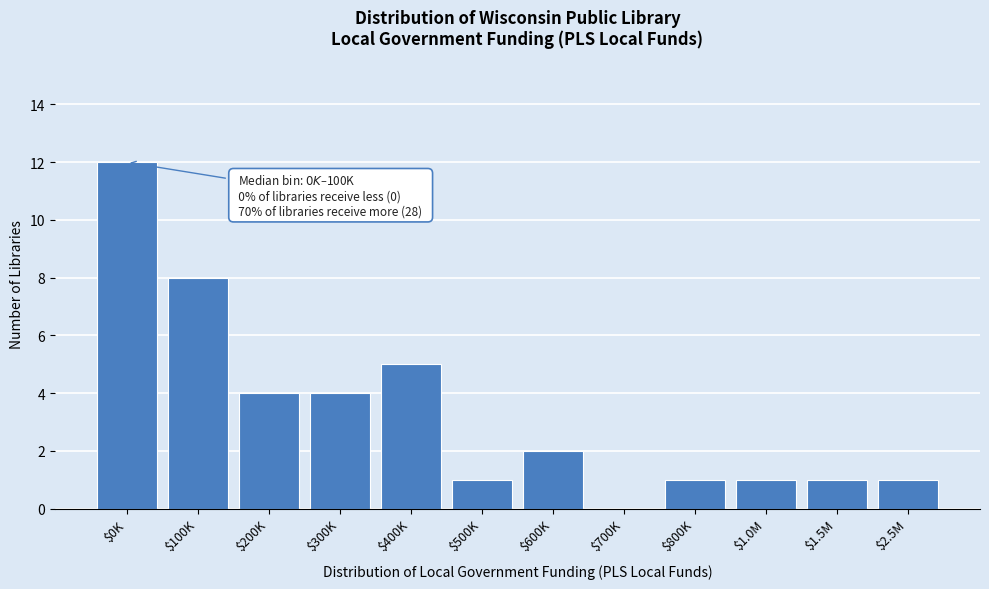

What is the maximum value shown in the chart?

12